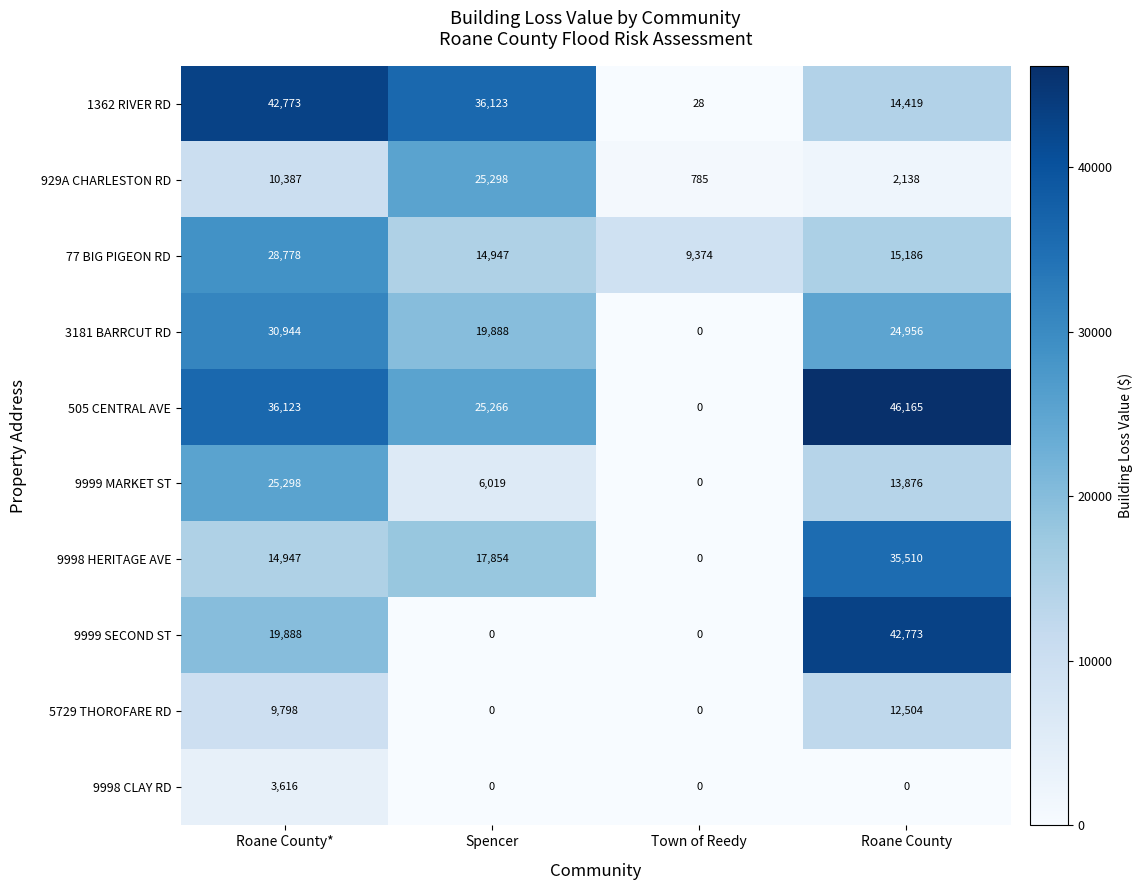

Which series has the largest range (max minus min)?

505 CENTRAL AVE